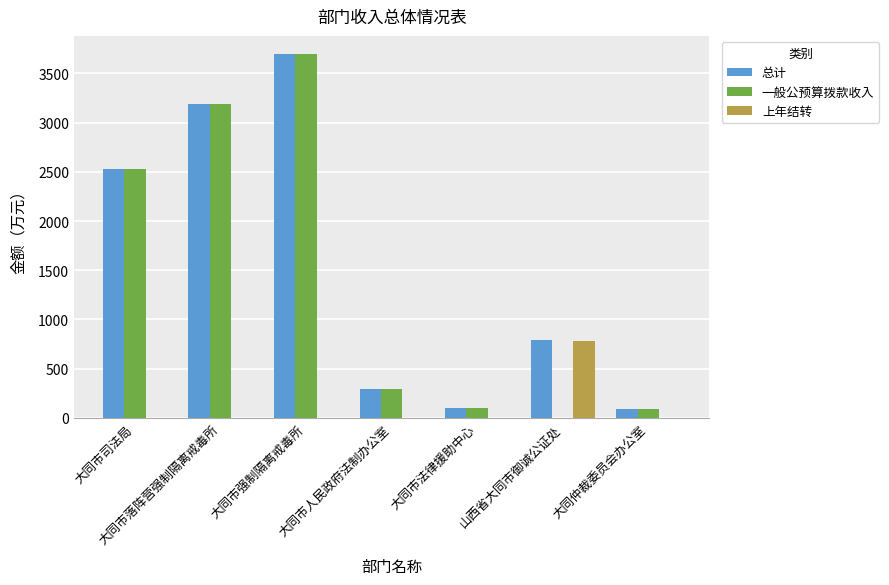

What is the maximum value shown in the chart?

3696.0